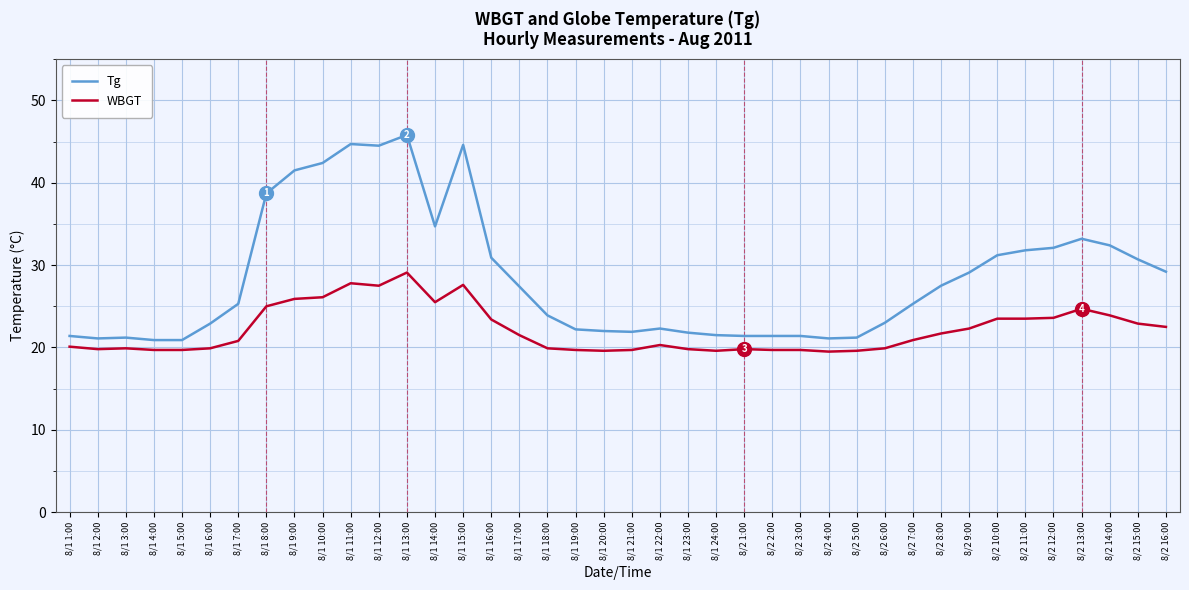

What is the difference between the highest and lowest values at 8/1 11:00?

16.9